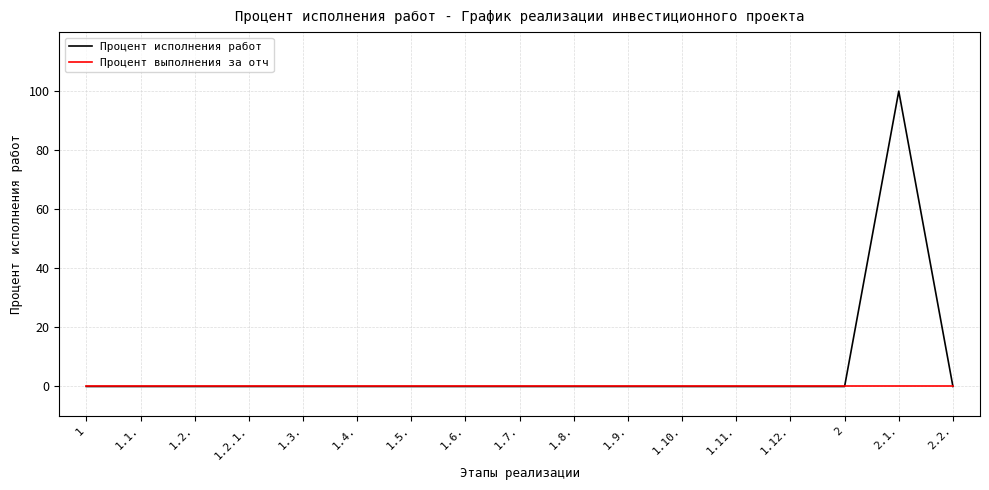

What is the difference between the highest and lowest values at 2.1.?

100